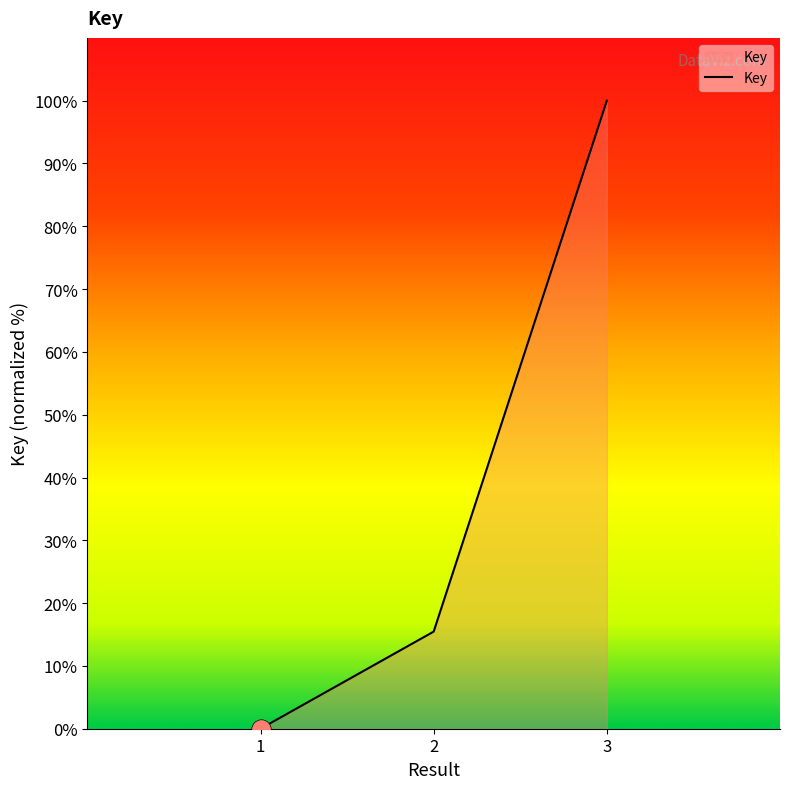

At which category does the chart reach its peak across all series?

3